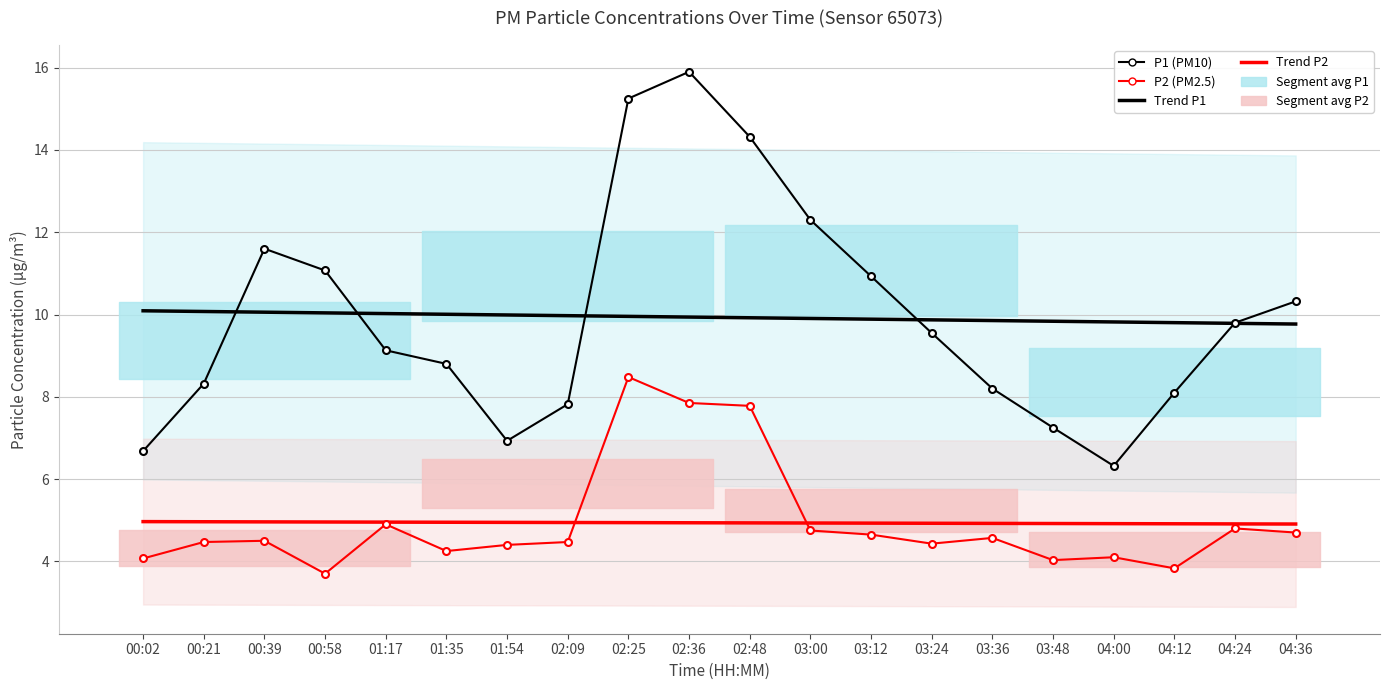

How many lines are shown in the chart?

4